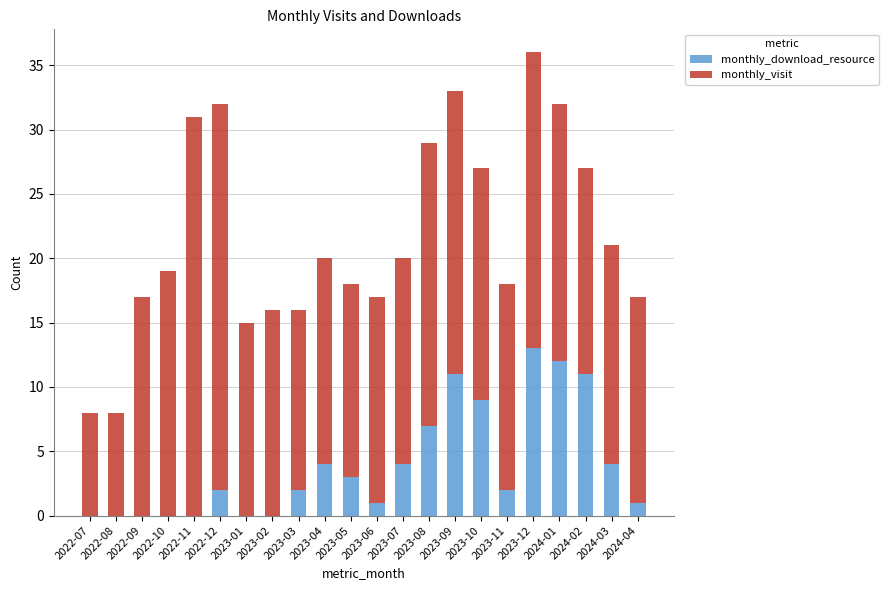

Are the bars grouped side by side (vs. stacked)?

No